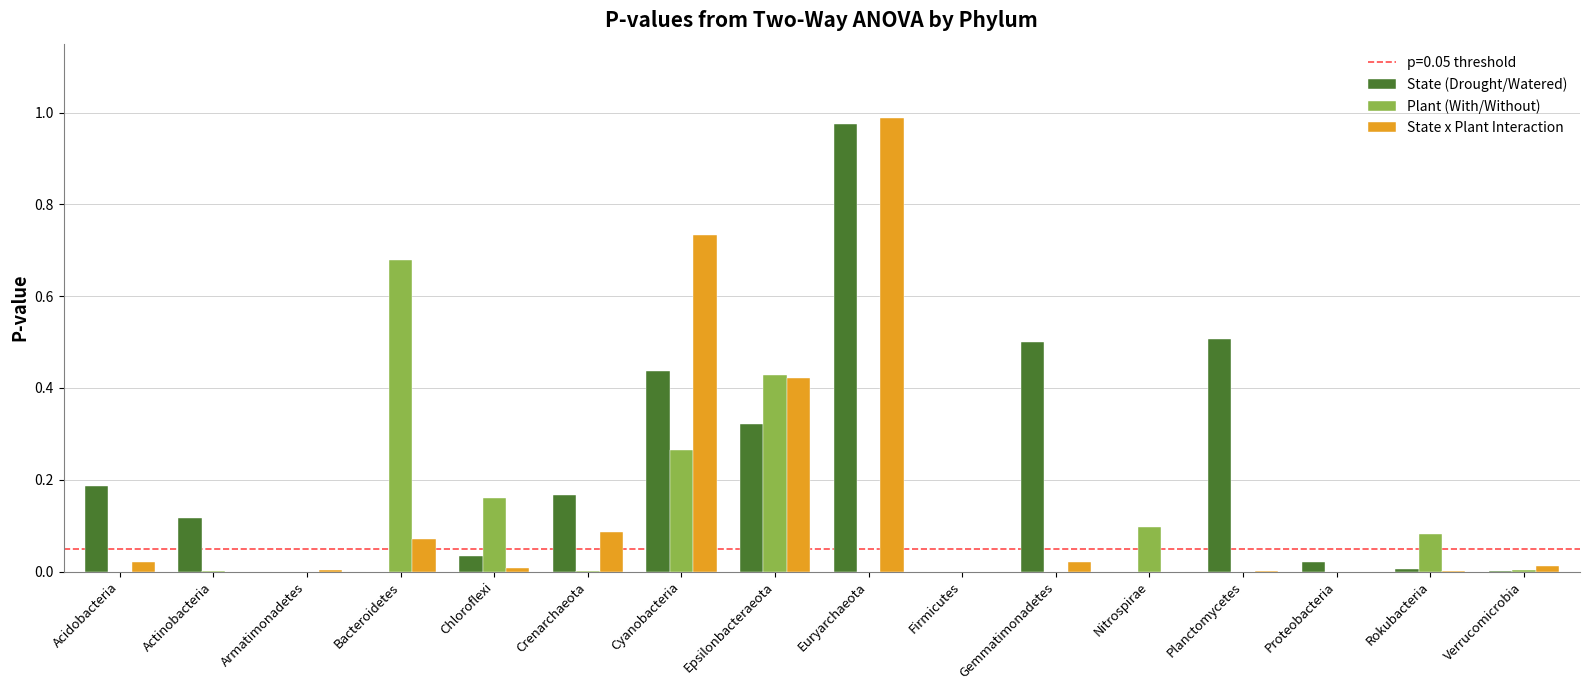

Which series has the largest range (max minus min)?

State x Plant Interaction